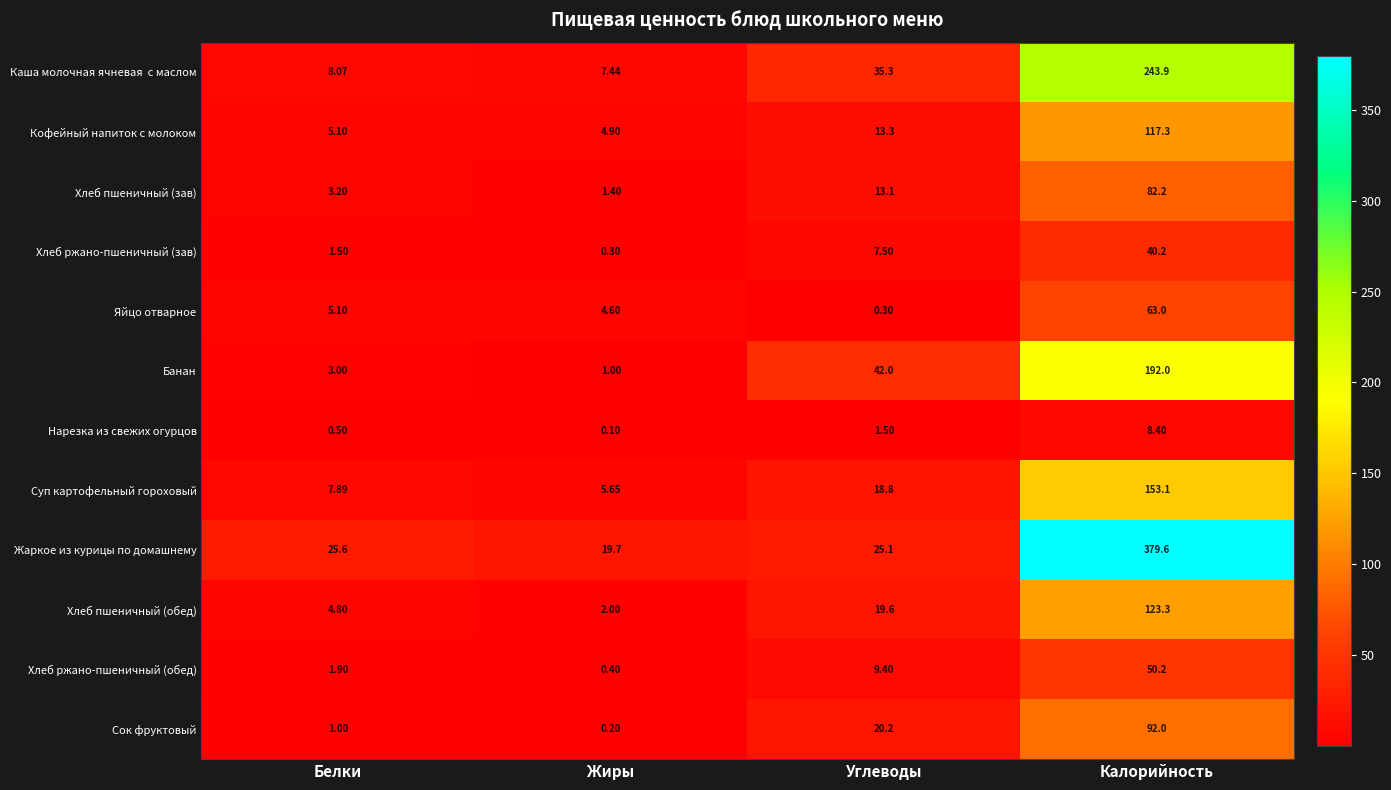

At which category is the sum across all series the highest?

Калорийность